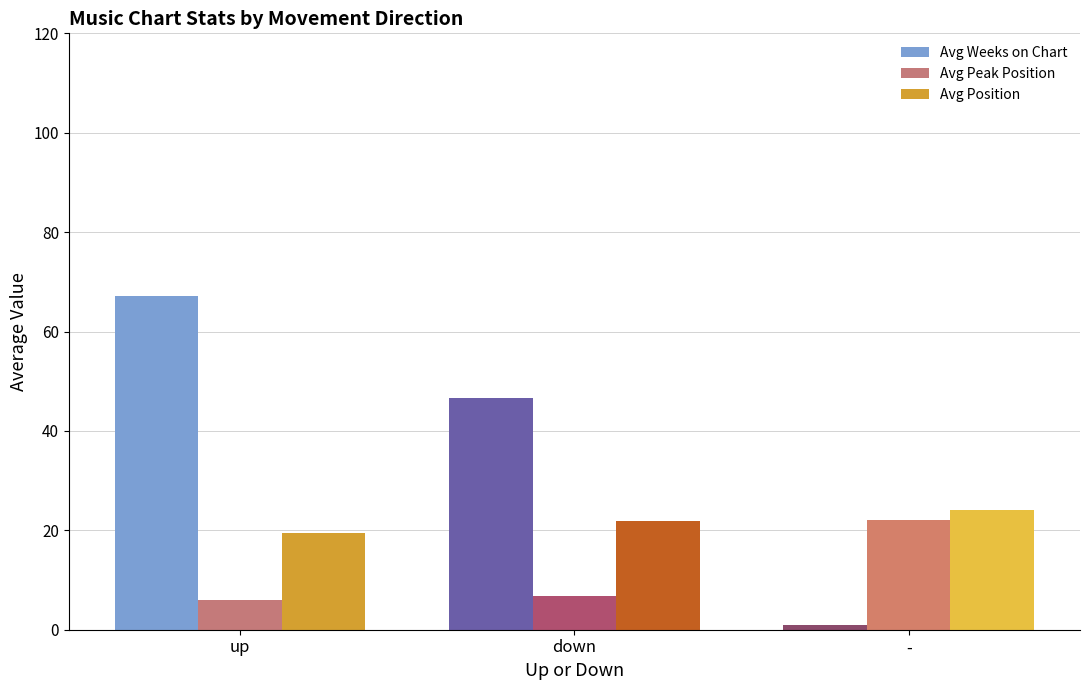

Which series has the widest spread of values?

Avg Weeks on Chart